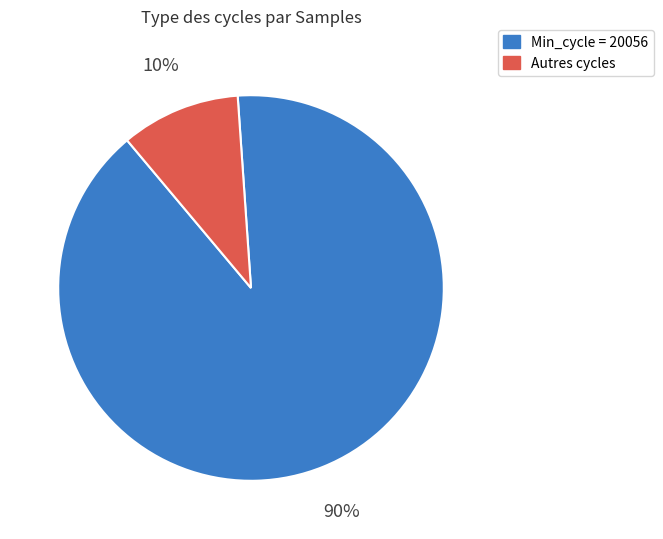

Is the sum of Min_cycle = 20056 and Autres cycles greater than half?

Yes